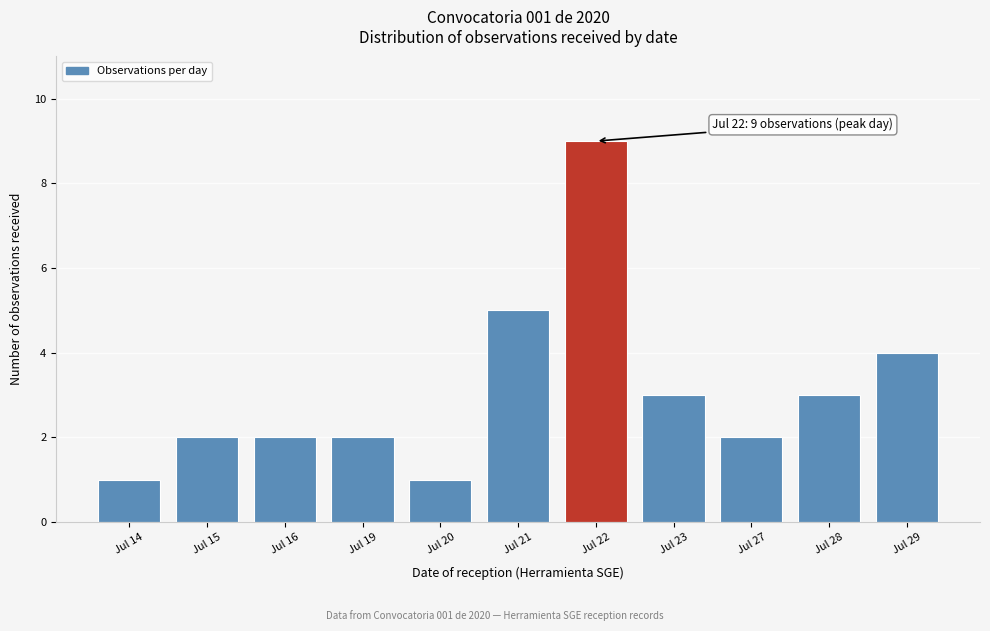

Reading right to left, extract all data points from this chart.

Jul 29=4	Jul 28=3	Jul 27=2	Jul 23=3	Jul 22=9	Jul 21=5	Jul 20=1	Jul 19=2	Jul 16=2	Jul 15=2	Jul 14=1